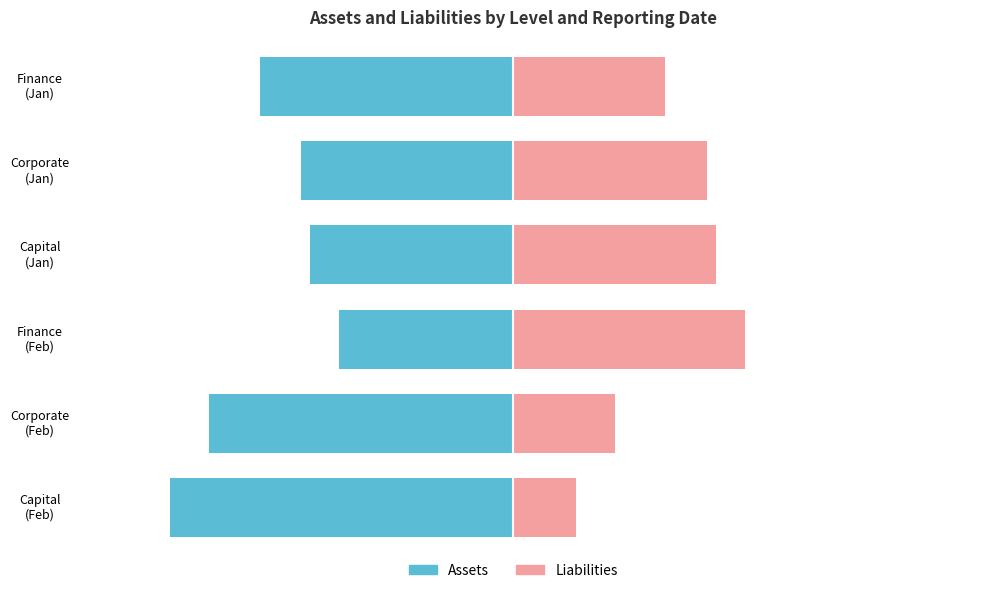

What is the minimum value for Assets?

-84.6